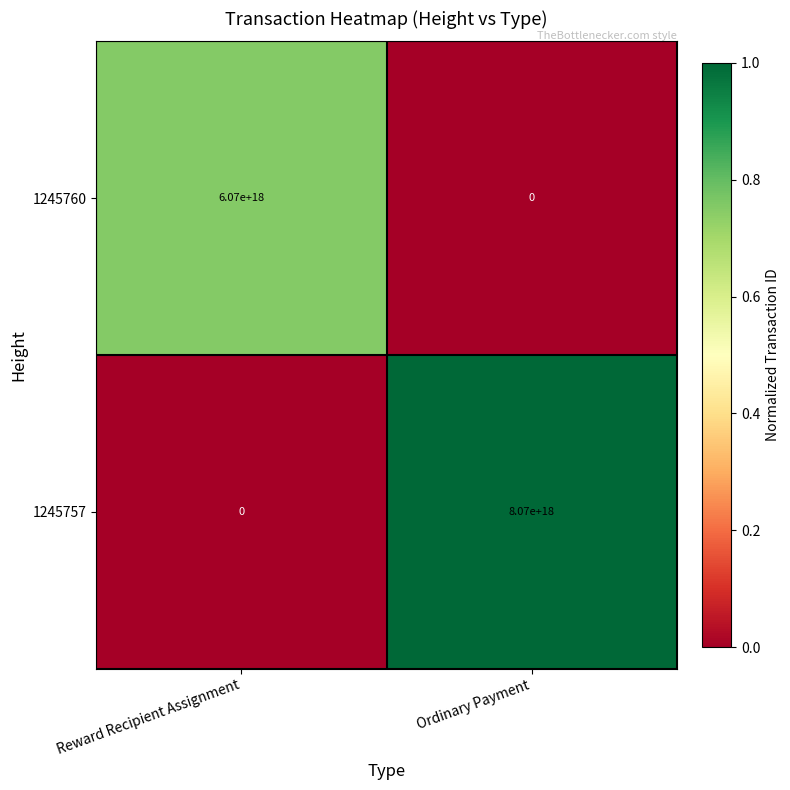

True or false: 1245757 has a value of 8070000000000000000 at Ordinary Payment.

True